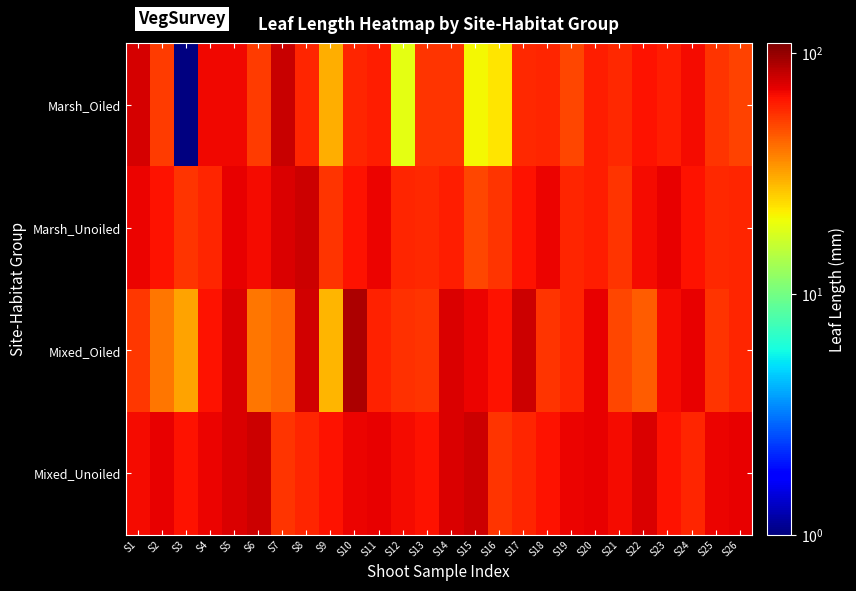

How many categories are shown in the chart?

26